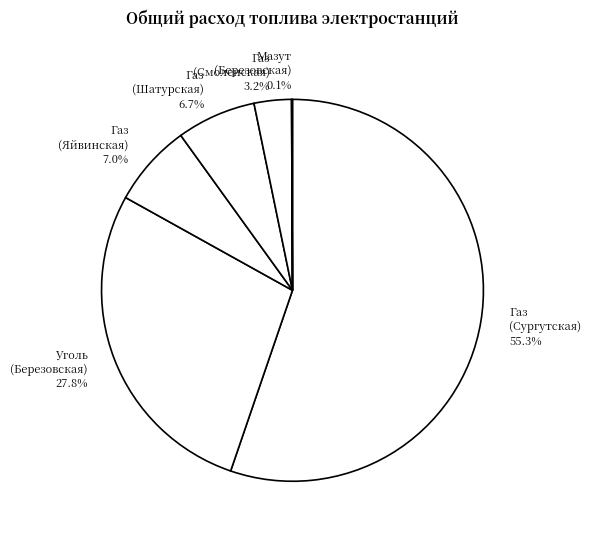

Do Газ (Сургутская) and Уголь (Березовская) together represent more than half of the pie?

Yes